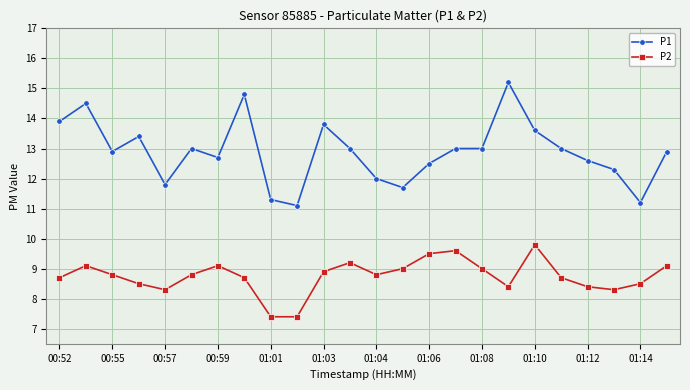

Which series has the largest range (max minus min)?

P1